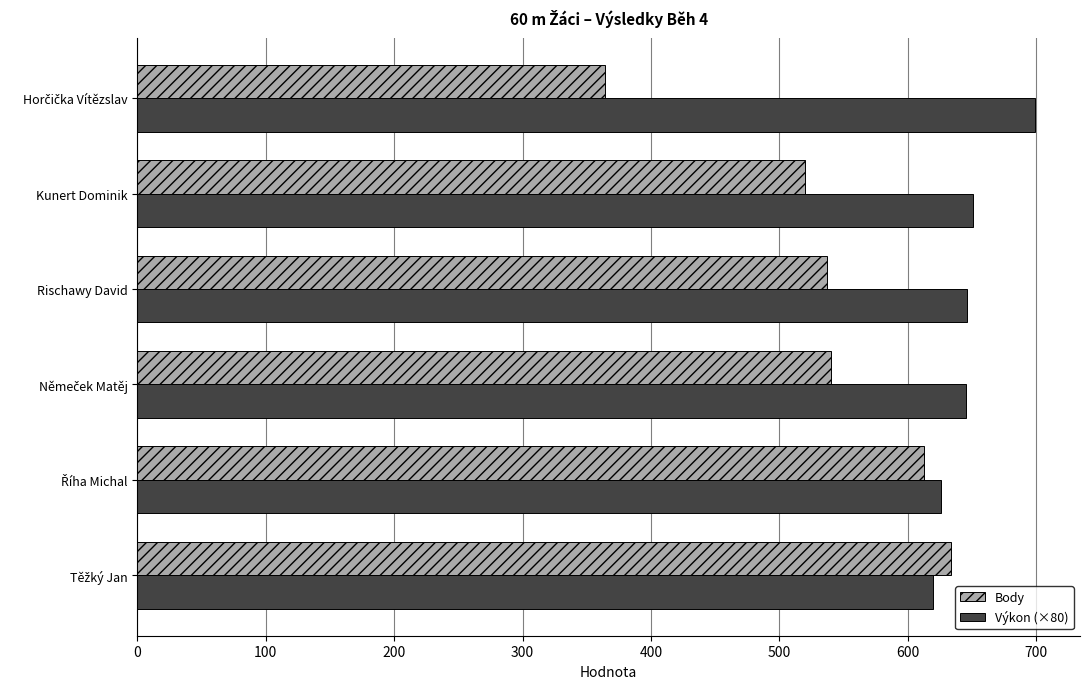

Which series has the widest spread of values?

Body